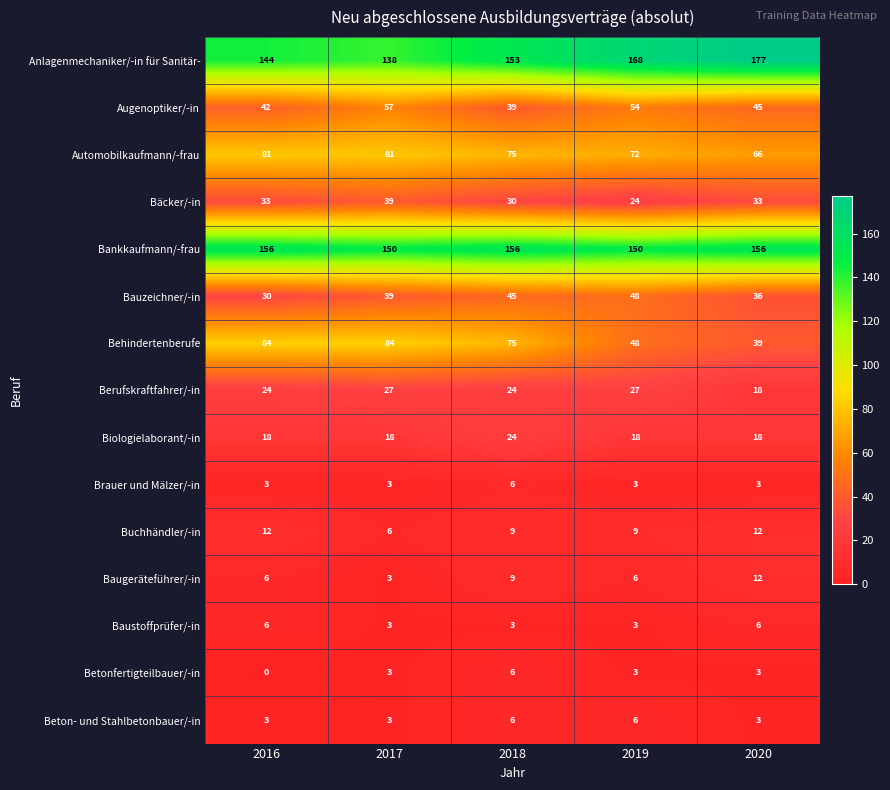

What is the total value across all series at 2016?

642